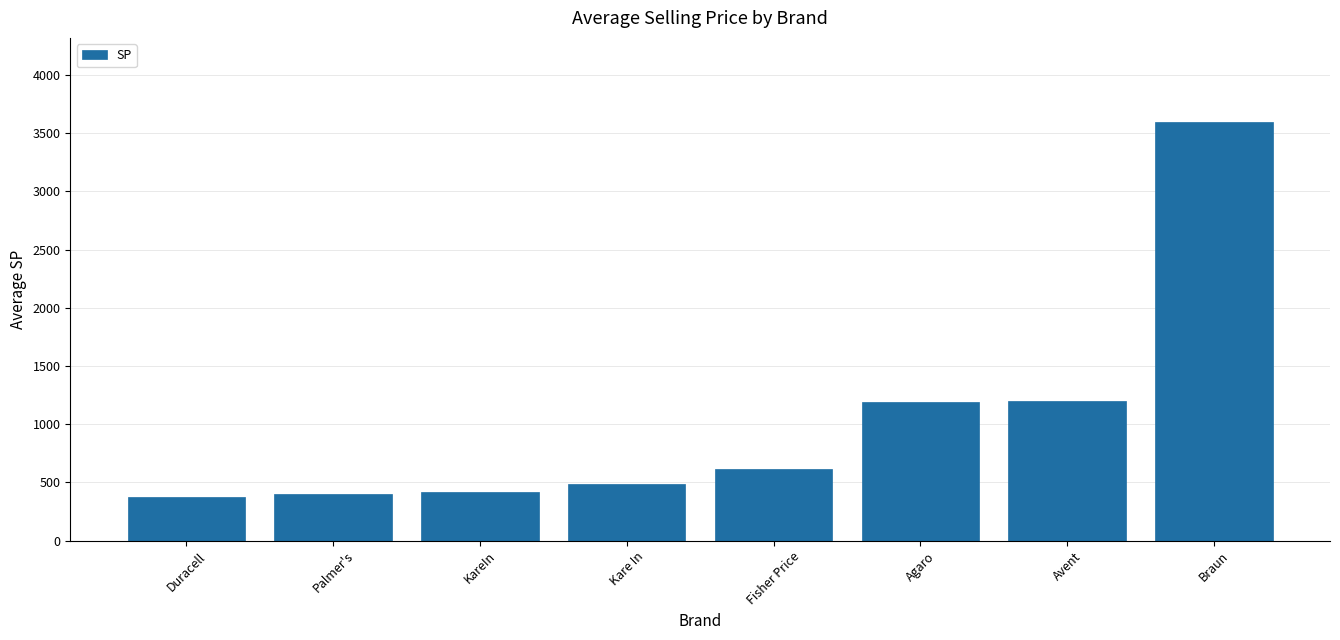

What position from the right is Kare In?

5